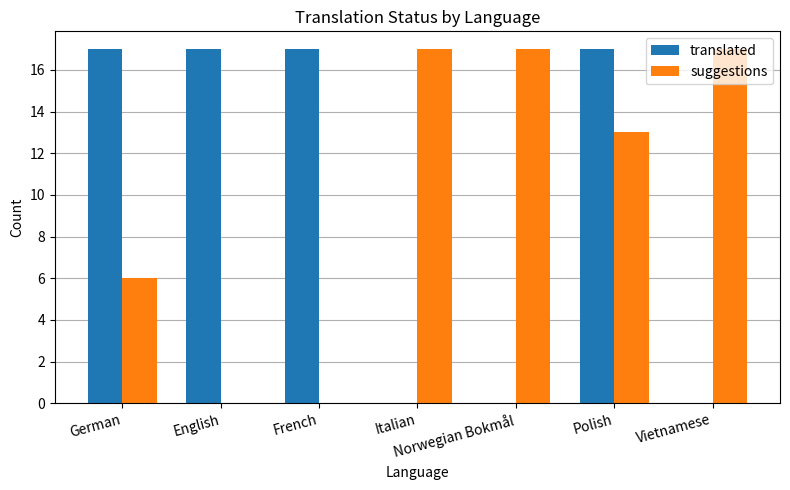

At which category is the sum across all series the highest?

Polish